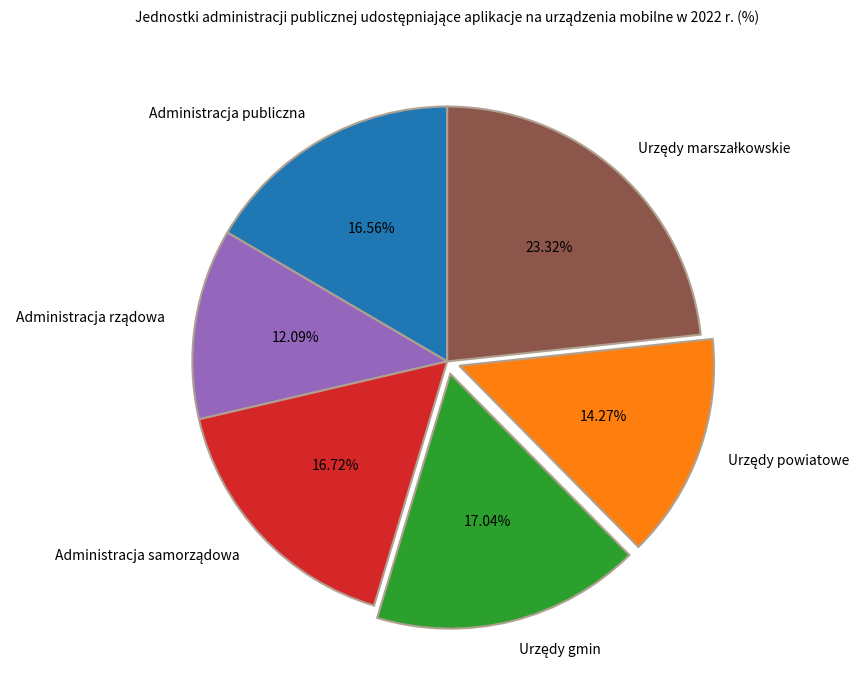

Is there any slice that represents more than half of the pie?

No